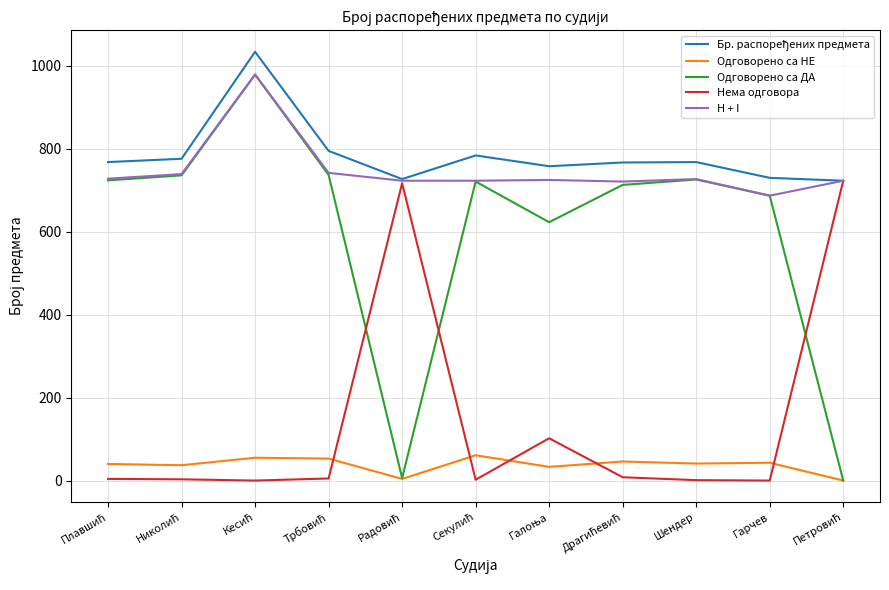

Is the value of Одговорено са ДА at Шендер greater than the value of H + I at Гарчев?

Yes